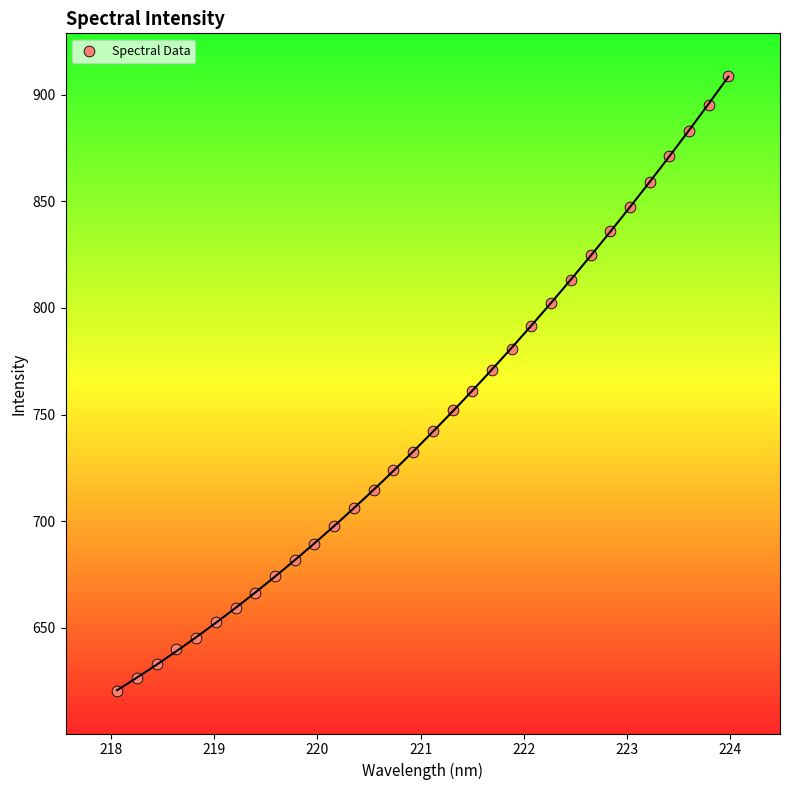

What is the range of X values (max minus min)?

5.9